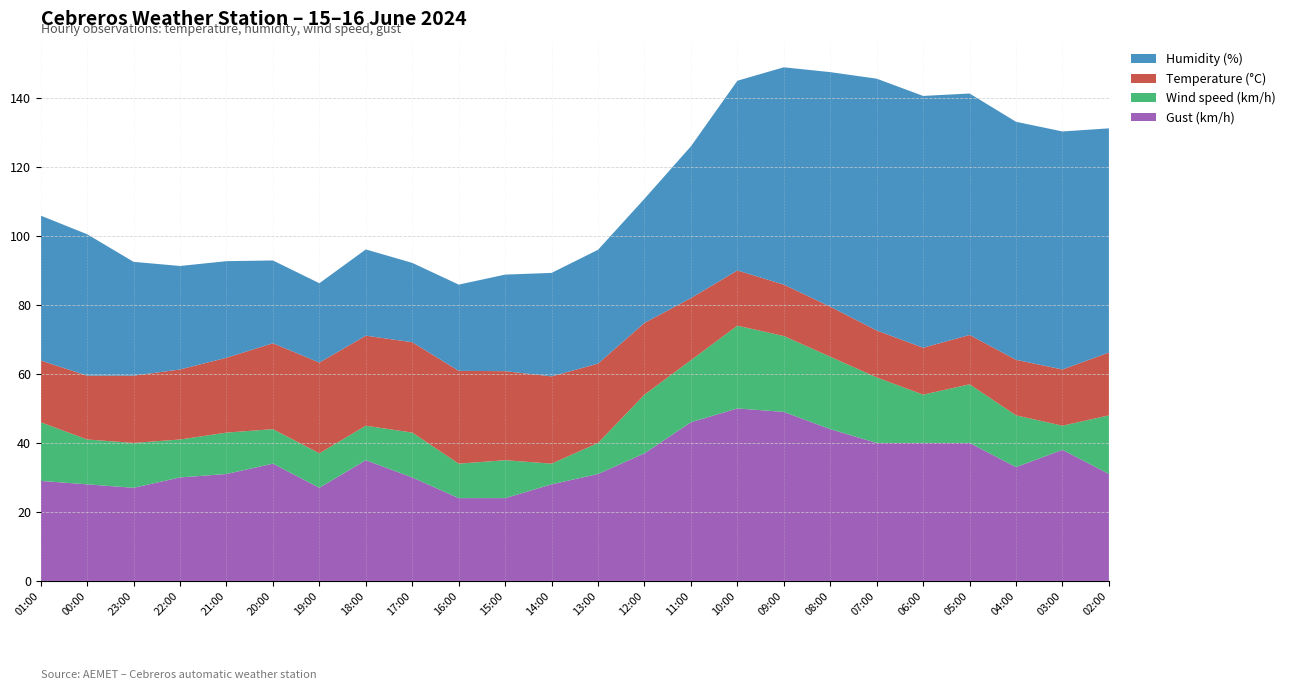

Reading right to left, what are all the values shown in this chart?

Temperature (°C): 18.2	16.3	16.1	14.3	13.6	13.6	14.5	14.9	16.0	18.0	20.8	23.0	25.3	25.8	26.9	26.2	26.1	26.3	24.9	21.7	20.3	19.5	18.5	17.9
Humidity (%): 65.0	69.0	69.0	70.0	73.0	73.0	68.0	63.0	55.0	44.0	36.0	33.0	30.0	28.0	25.0	23.0	25.0	23.0	24.0	28.0	30.0	33.0	41.0	42.0
Wind speed (km/h): 17.0	7.0	15.0	17.0	14.0	19.0	21.0	22.0	24.0	18.0	17.0	9.0	6.0	11.0	10.0	13.0	10.0	10.0	10.0	12.0	11.0	13.0	13.0	17.0
Gust (km/h): 31.0	38.0	33.0	40.0	40.0	40.0	44.0	49.0	50.0	46.0	37.0	31.0	28.0	24.0	24.0	30.0	35.0	27.0	34.0	31.0	30.0	27.0	28.0	29.0